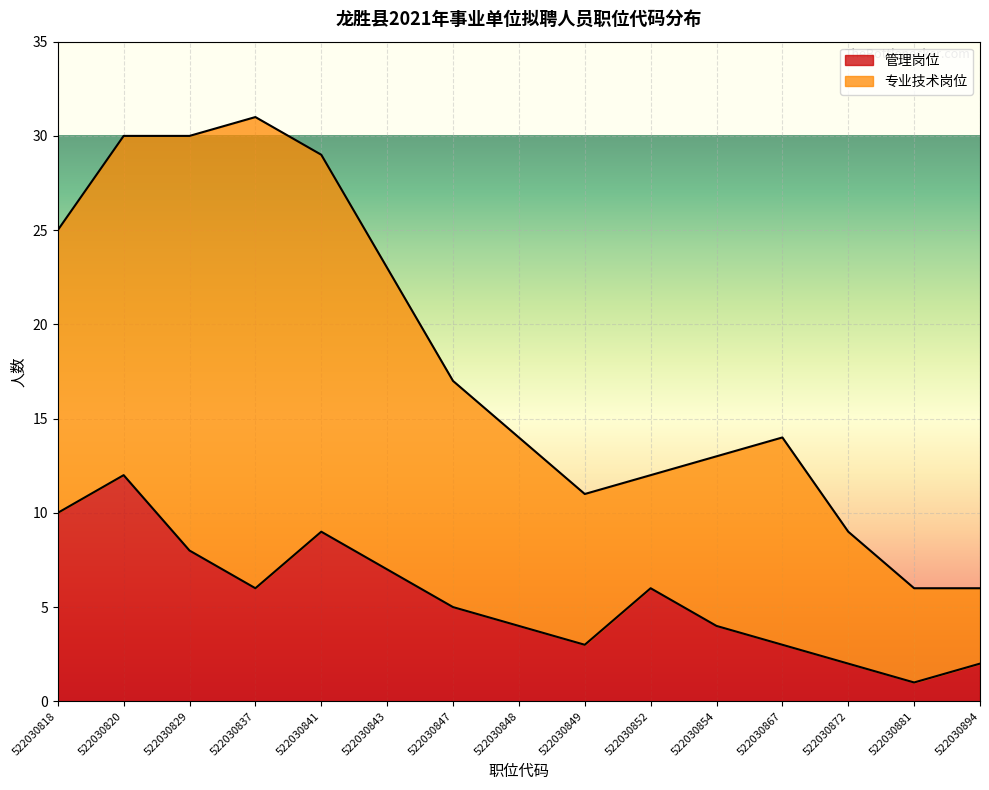

What value does the data have at 522030841?

9